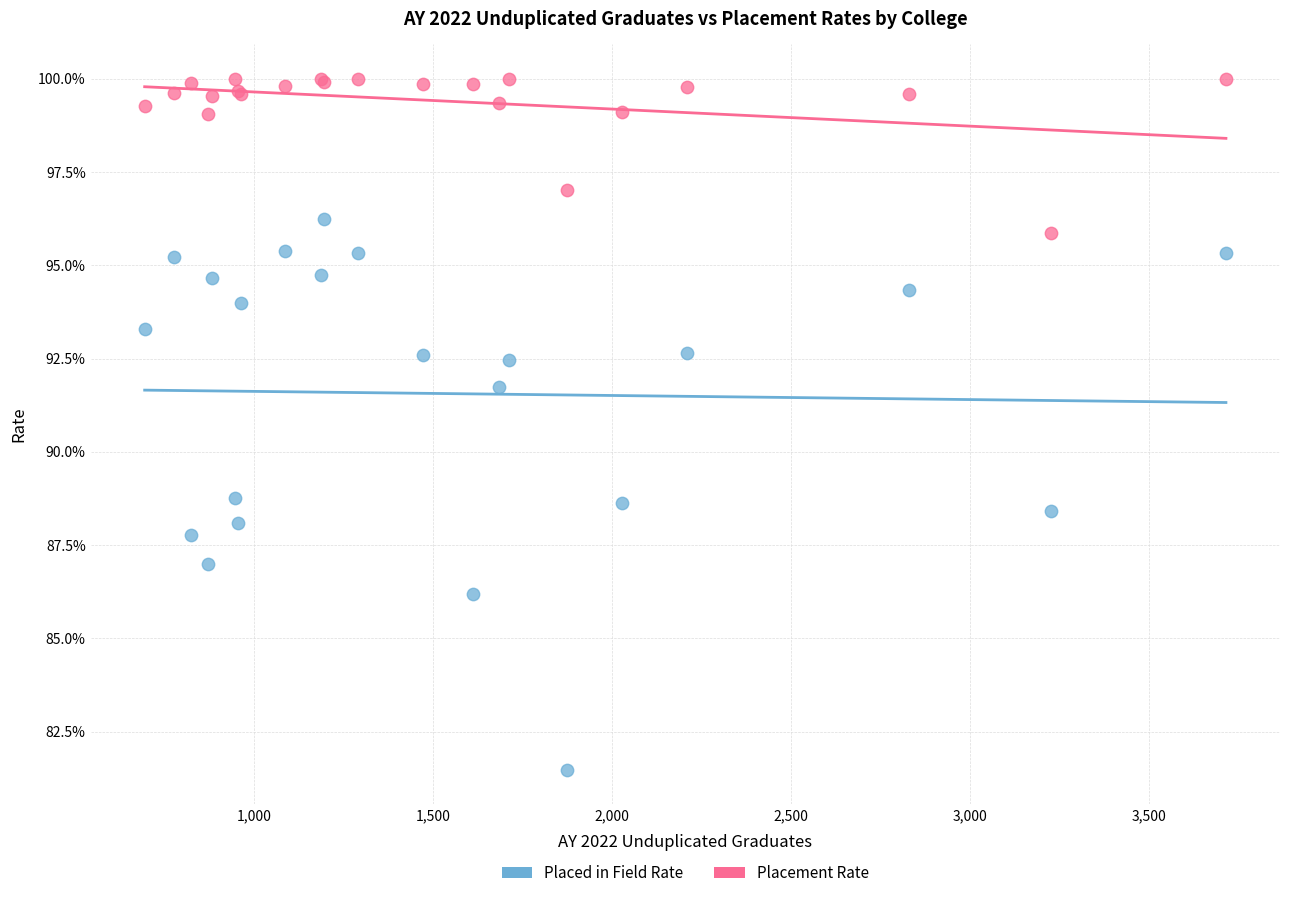

What are all the series names shown in the legend?

Placed in Field Rate, Placement Rate